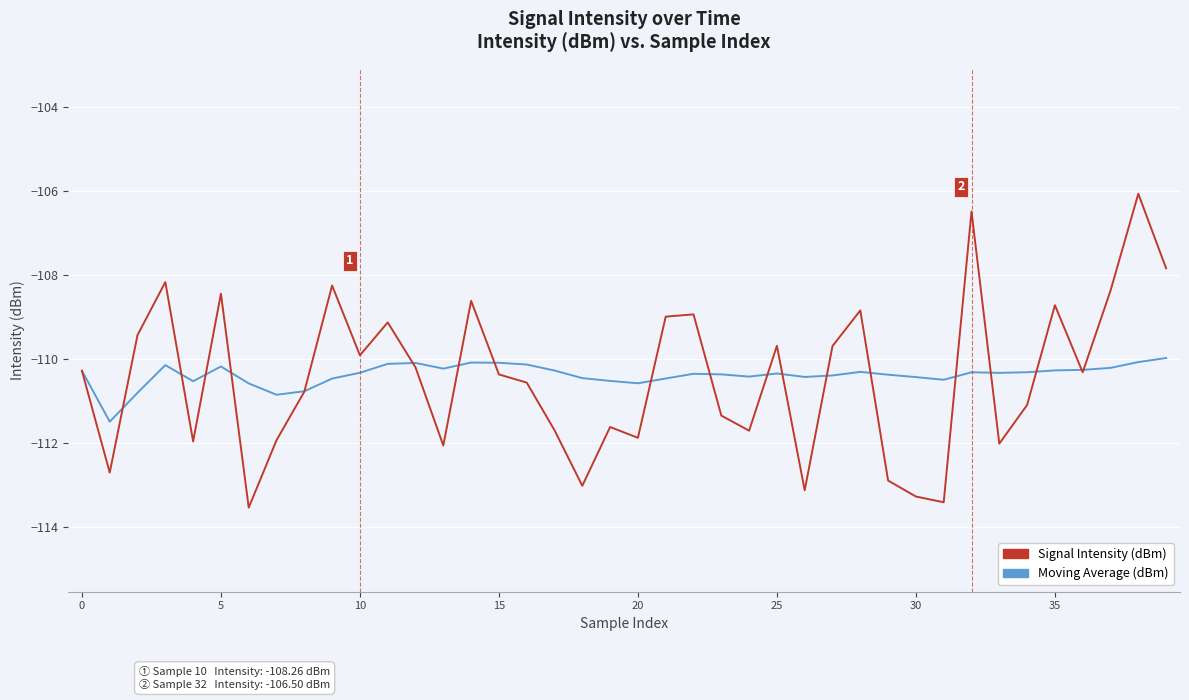

What is the lowest value of the Moving Average (dBm) series?

-111.5